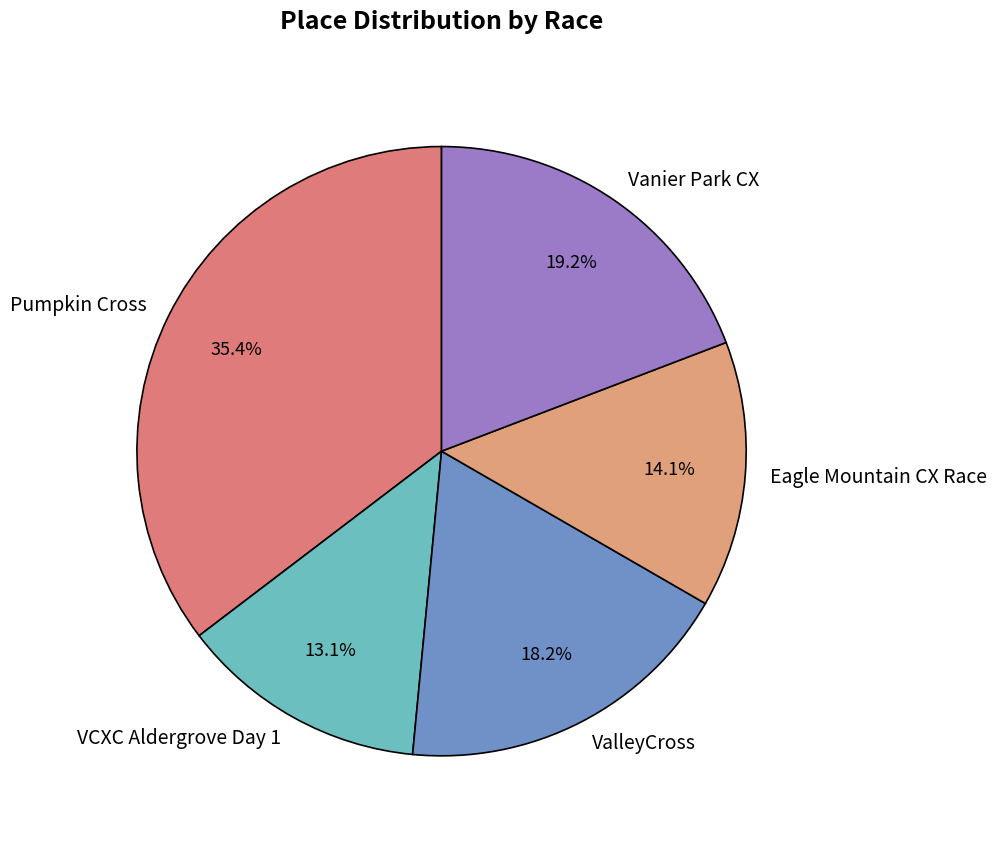

True or false: Vanier Park CX accounts for 6% of the total.

False